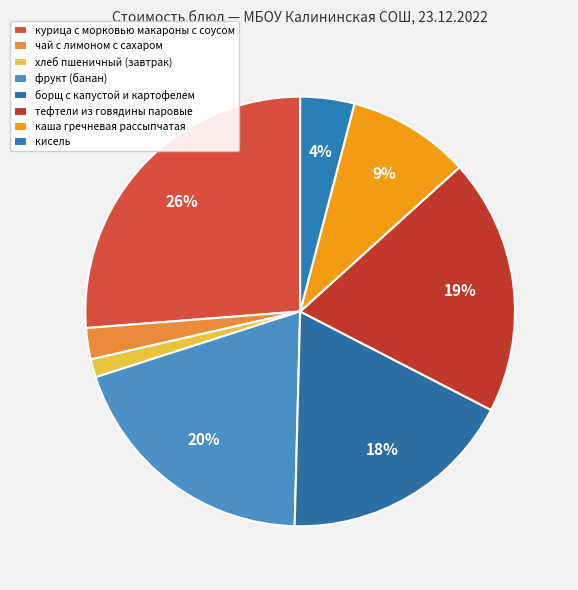

To the nearest percent, what is the average slice percentage?

12%